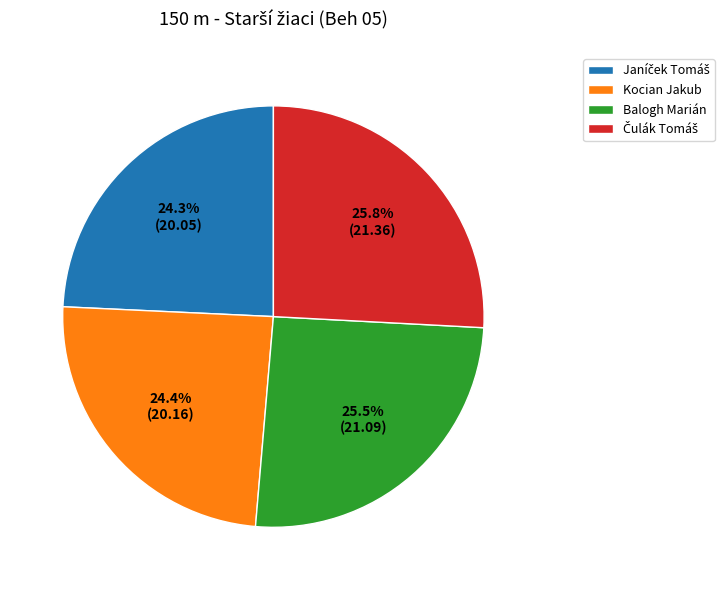

Is there a majority slice in this chart?

No